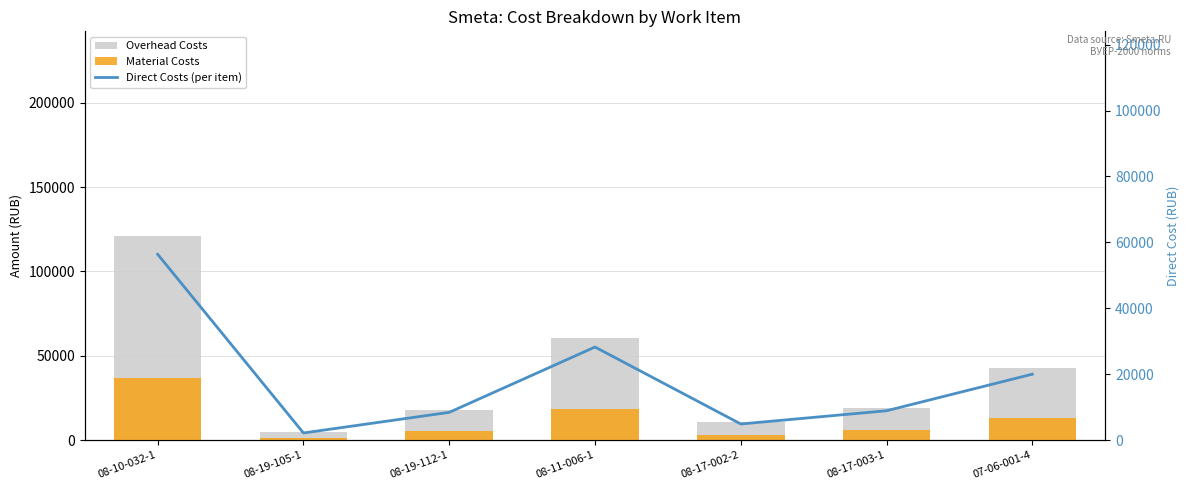

At which category is the sum across all series the highest?

08-10-032-1